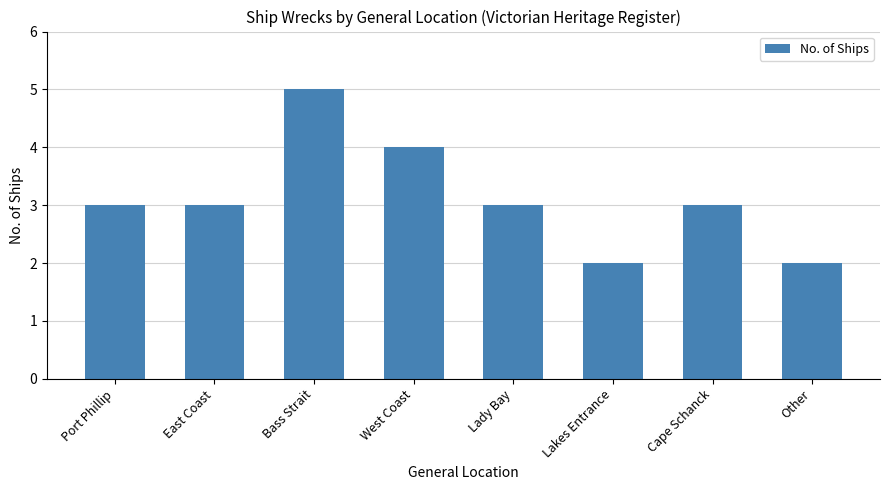

What value does the data have at East Coast?

3